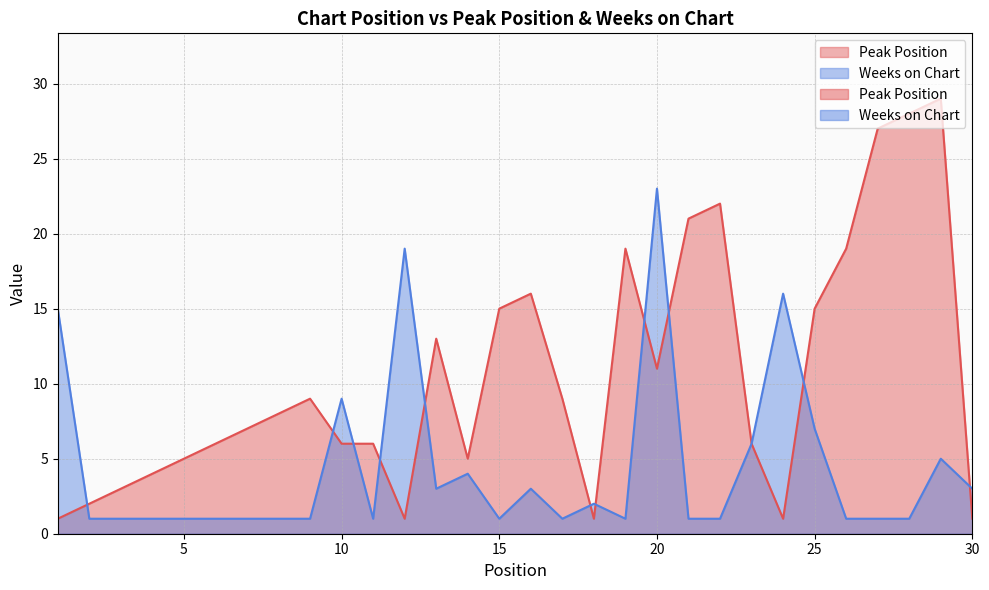

What is the spread (max minus min) of values at 24?

15